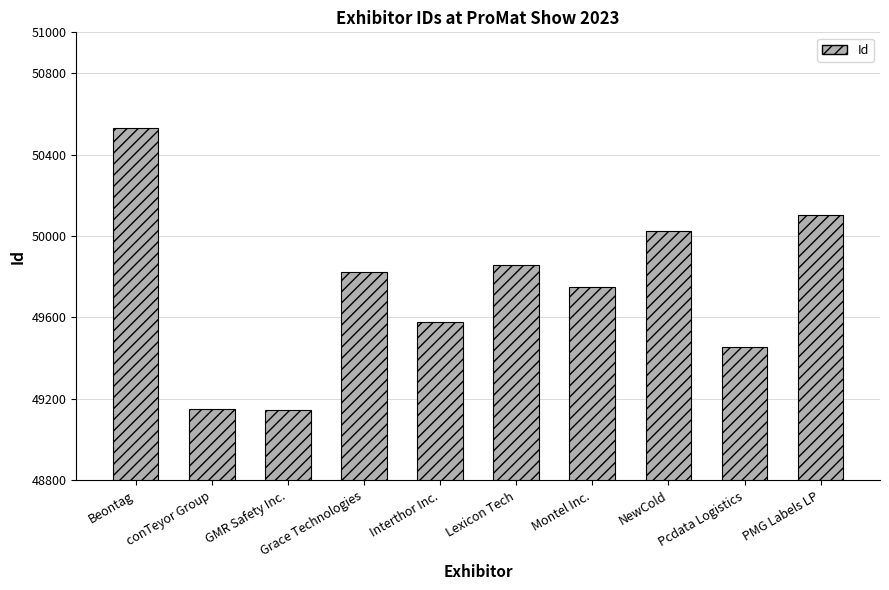

What is the change in value from Beontag to Lexicon Tech?

-671